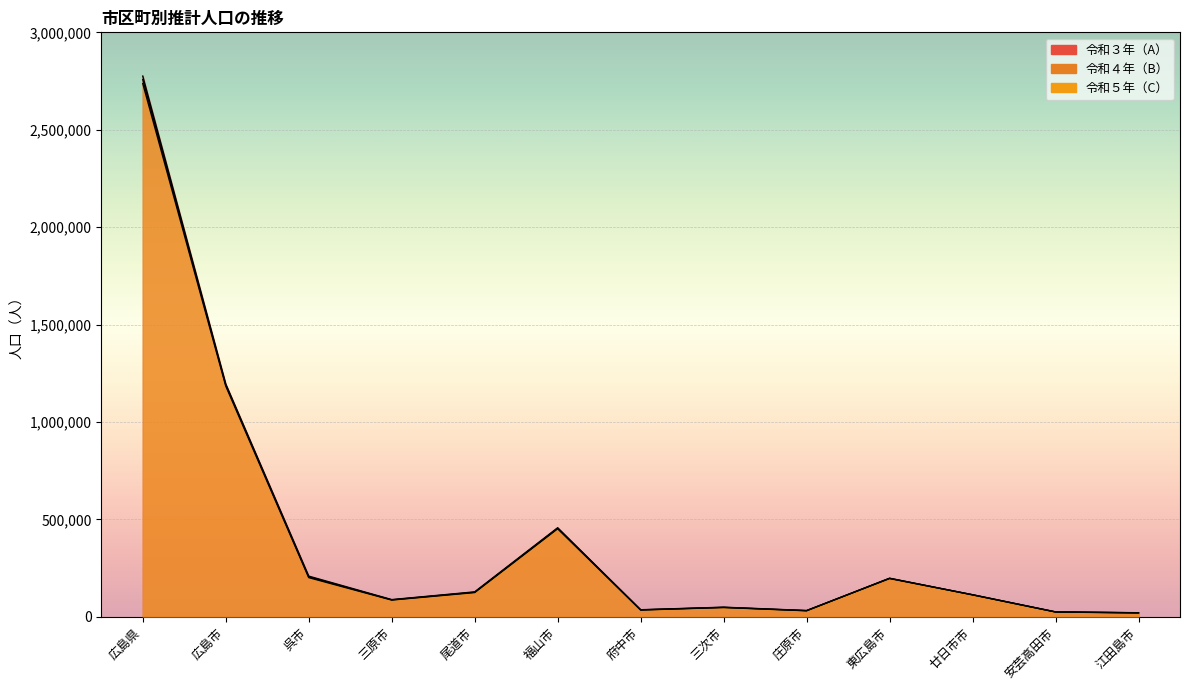

Where do 令和５年（C） and 令和３年（A） first cross each other?

庄原市 and 東広島市